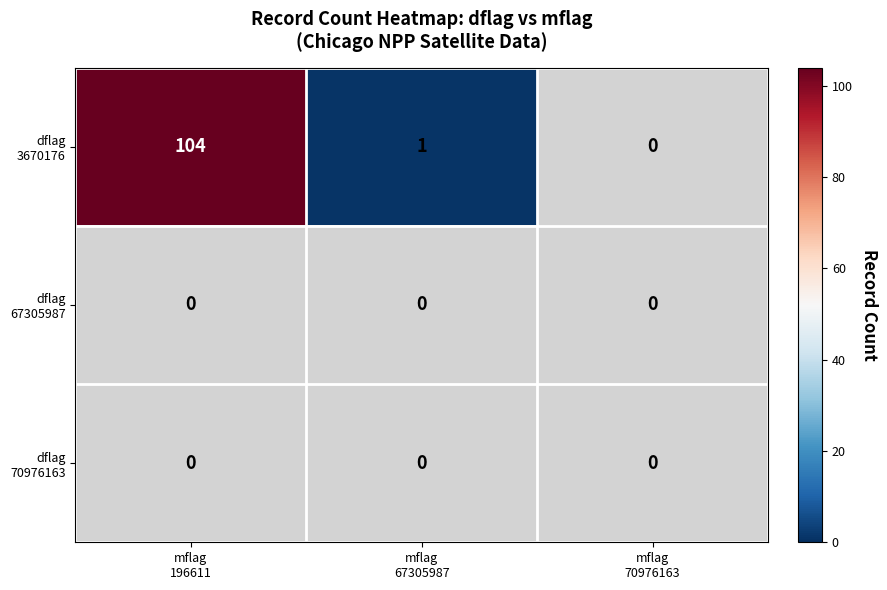

Which series has the largest range (max minus min)?

dflag 3670176